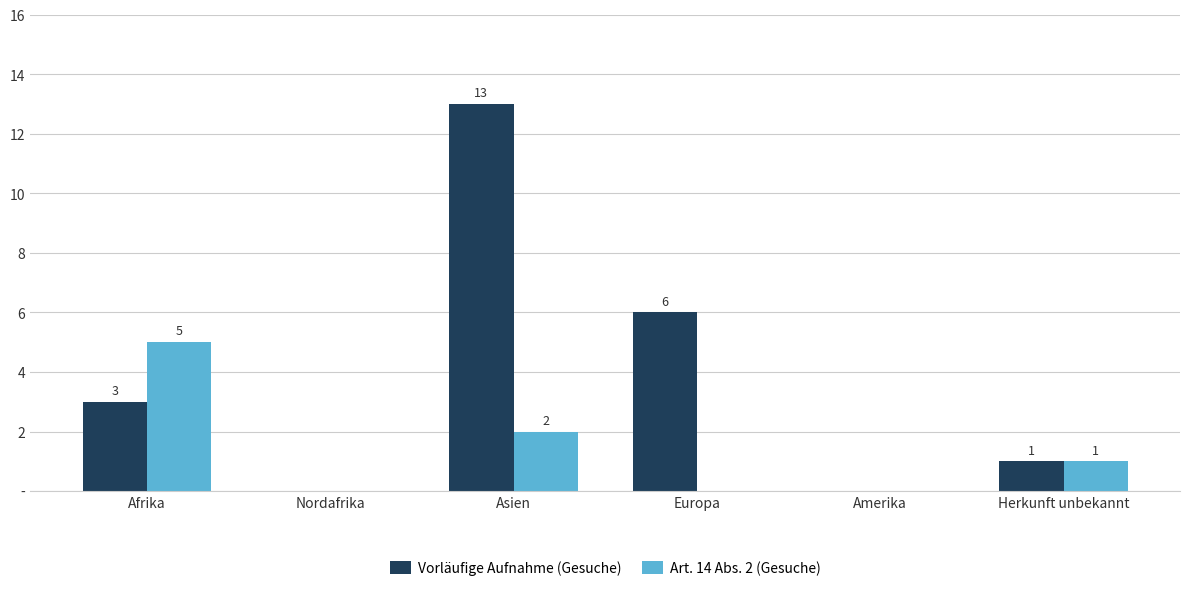

Rank the series by their average value, from lowest to highest.

Art. 14 Abs. 2 (Gesuche), Vorläufige Aufnahme (Gesuche)